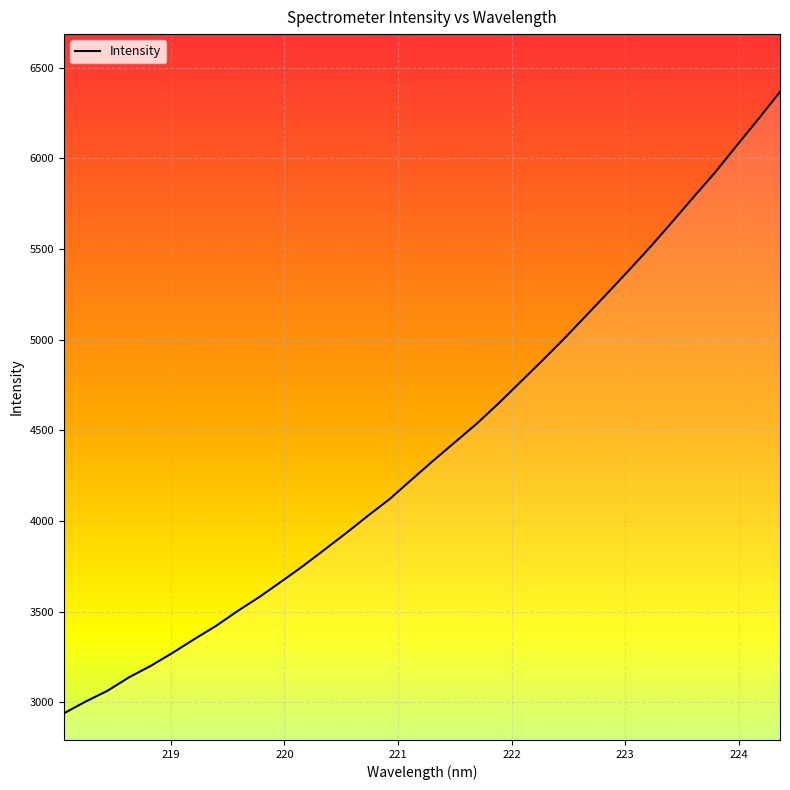

What is the sum of all values?

149924.1